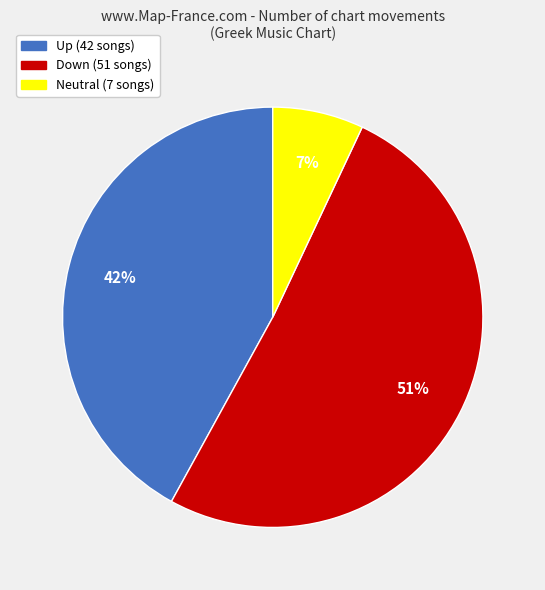

To the nearest percent, what is the average slice percentage?

33%